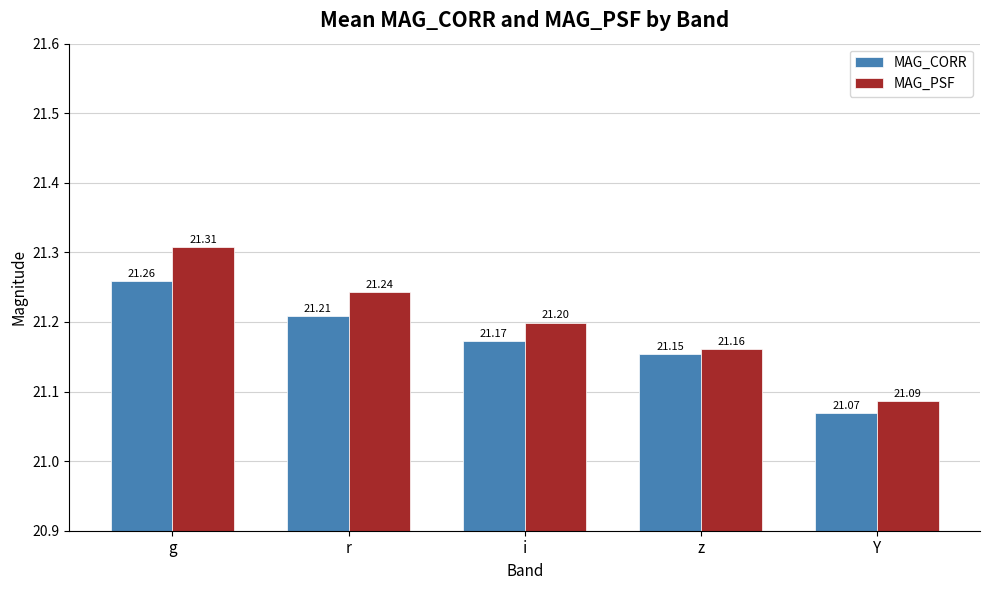

What are all the series names shown in the legend?

MAG_CORR, MAG_PSF